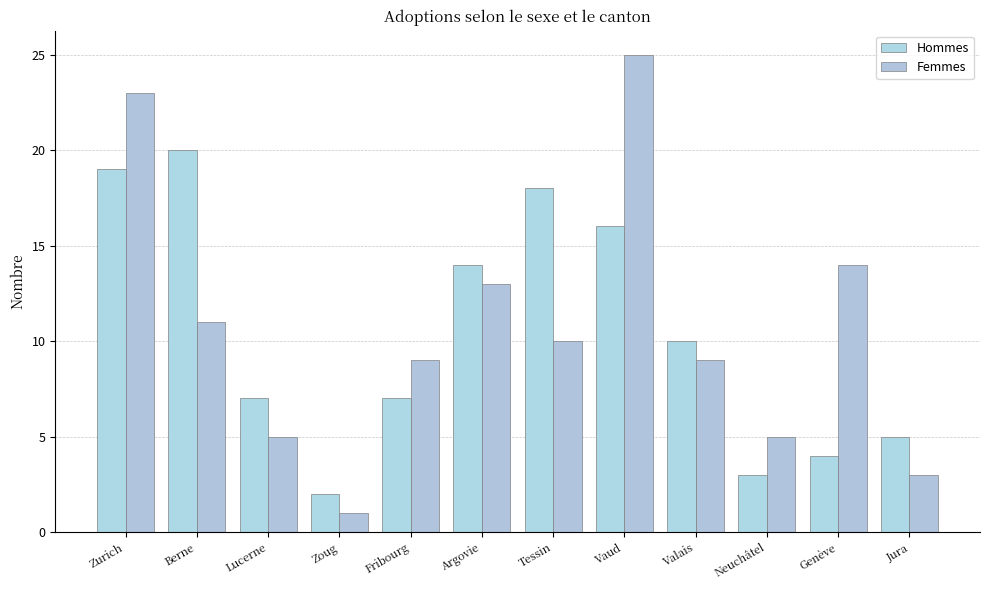

The Femmes series shows 1 at Jura. True or false?

False